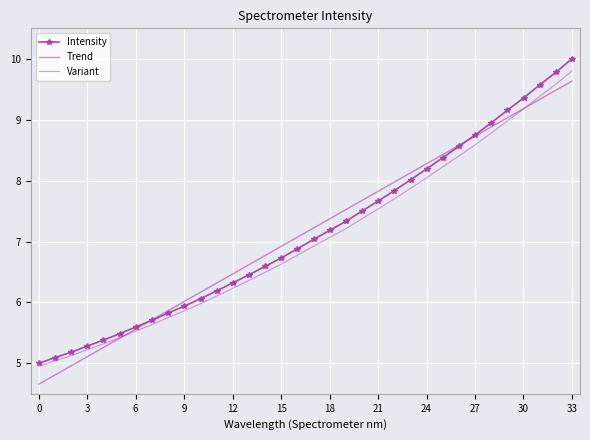

Reading left to right, what are all the values shown in this chart?

Intensity: 5.0	5.1	5.2	5.3	5.4	5.5	5.6	5.7	5.8	5.9	6.1	6.2	6.3	6.5	6.6	6.7	6.9	7.0	7.2	7.3	7.5	7.7	7.8	8.0	8.2	8.4	8.6	8.7	8.9	9.2	9.4	9.6	9.8	10.0
Trend: 4.7	4.8	5.0	5.1	5.3	5.4	5.6	5.7	5.9	6.0	6.2	6.3	6.5	6.6	6.8	6.9	7.1	7.2	7.4	7.5	7.7	7.8	8.0	8.1	8.3	8.4	8.6	8.7	8.9	9.0	9.2	9.3	9.5	9.6
Variant: 4.9	5.0	5.1	5.2	5.3	5.4	5.5	5.6	5.8	5.9	6.0	6.1	6.2	6.4	6.5	6.6	6.8	6.9	7.1	7.2	7.4	7.5	7.7	7.9	8.0	8.2	8.4	8.6	8.8	9.0	9.2	9.4	9.6	9.8